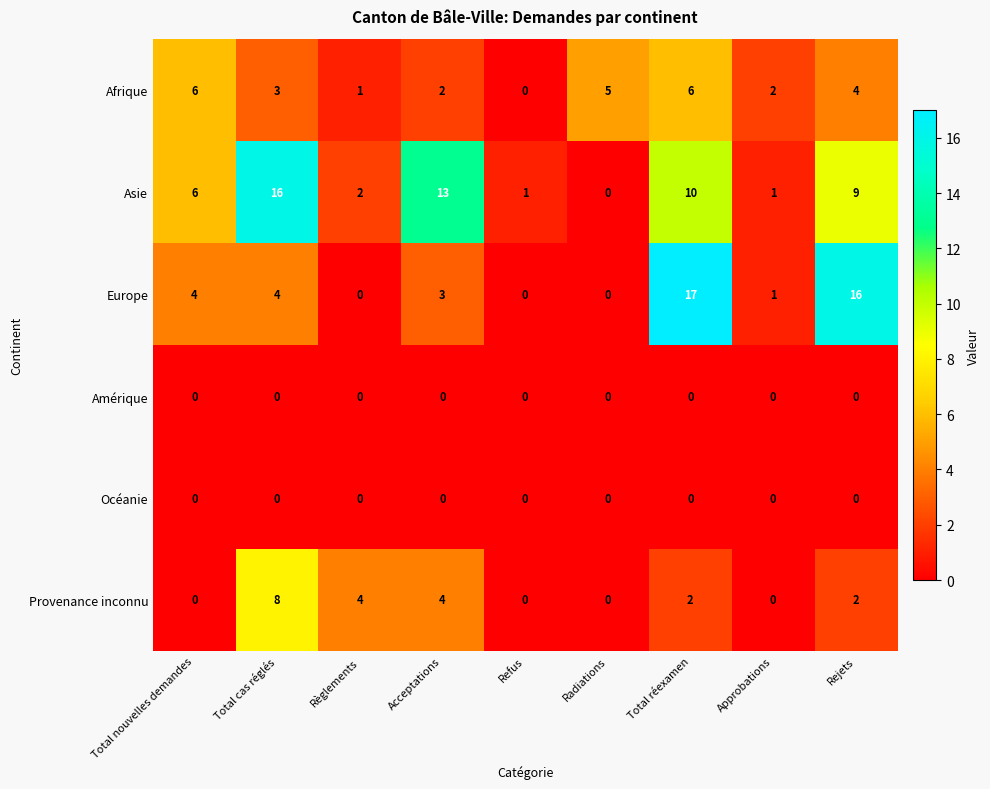

Which series has the widest spread of values?

Europe